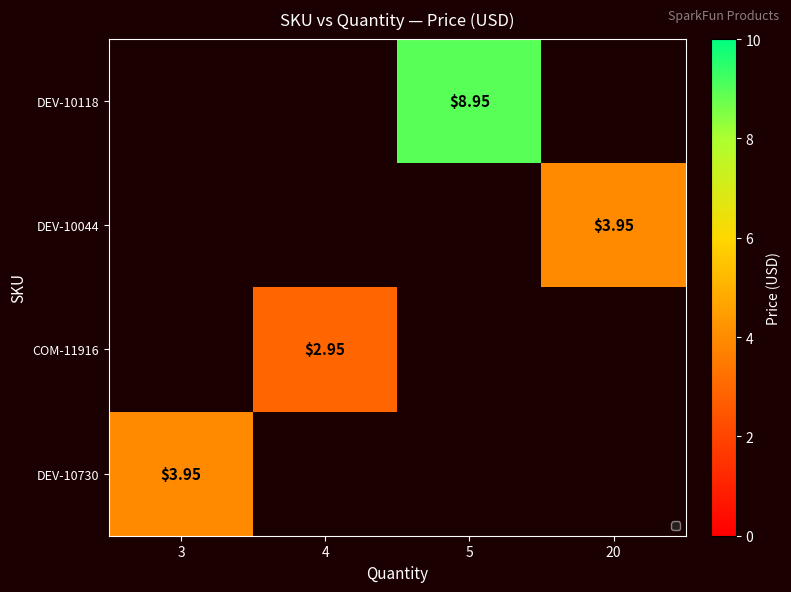

What is the difference between the maximum and minimum values in the DEV-10044 series?

4.0